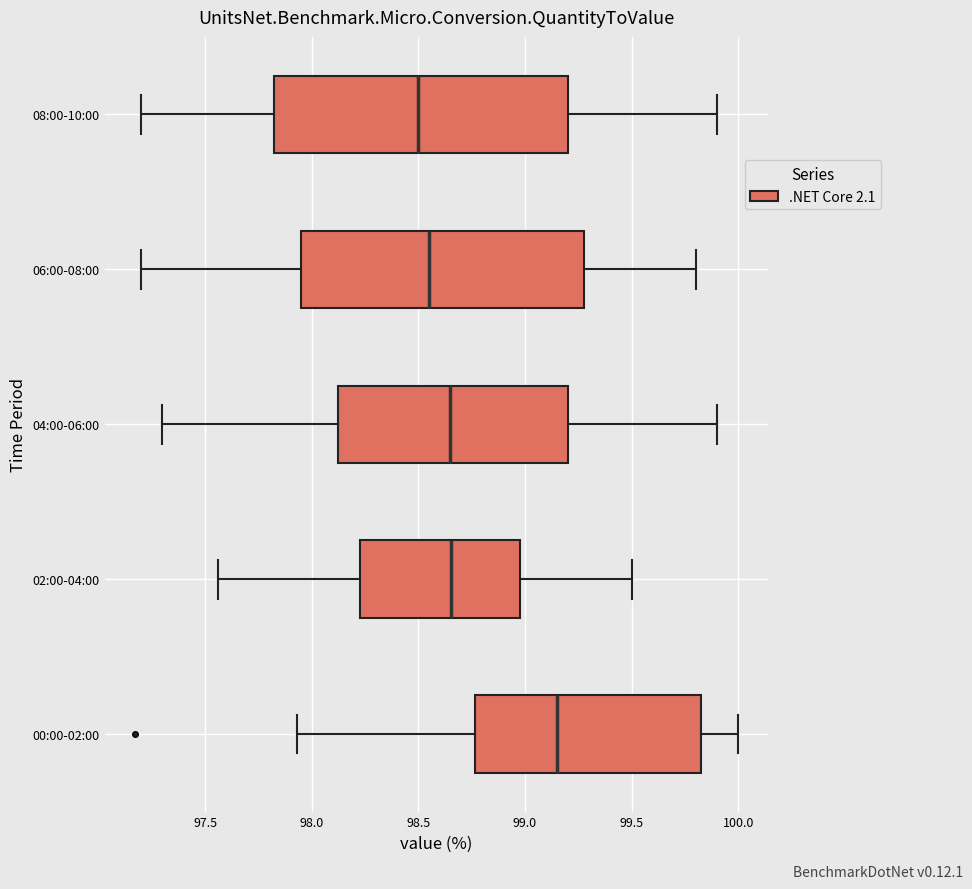

Where is the left edge of the box for 08:00-10:00 on the x-axis? The values are not printed on the chart, so give them approximately, as read against the axis.

97.85